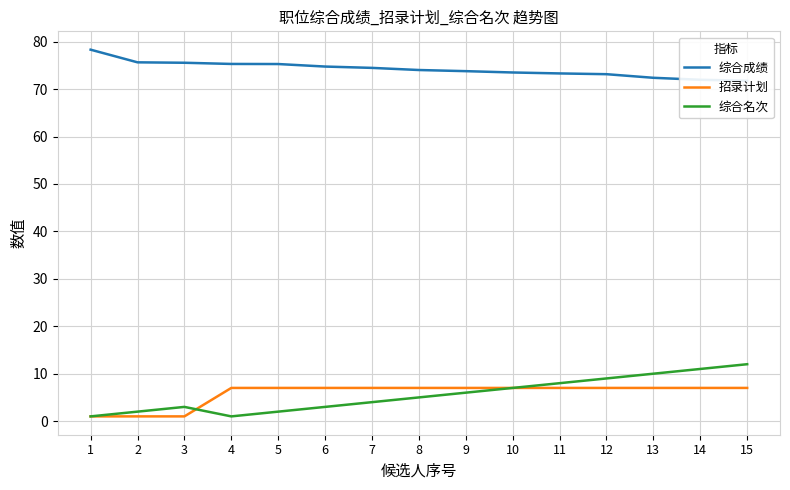

Reading right to left, extract all data points from this chart.

综合成绩: 15=71.8	14=72.0	13=72.4	12=73.2	11=73.3	10=73.5	9=73.8	8=74.0	7=74.5	6=74.8	5=75.3	4=75.3	3=75.6	2=75.7	1=78.3
招录计划: 15=7.0	14=7.0	13=7.0	12=7.0	11=7.0	10=7.0	9=7.0	8=7.0	7=7.0	6=7.0	5=7.0	4=7.0	3=1.0	2=1.0	1=1.0
综合名次: 15=12.0	14=11.0	13=10.0	12=9.0	11=8.0	10=7.0	9=6.0	8=5.0	7=4.0	6=3.0	5=2.0	4=1.0	3=3.0	2=2.0	1=1.0